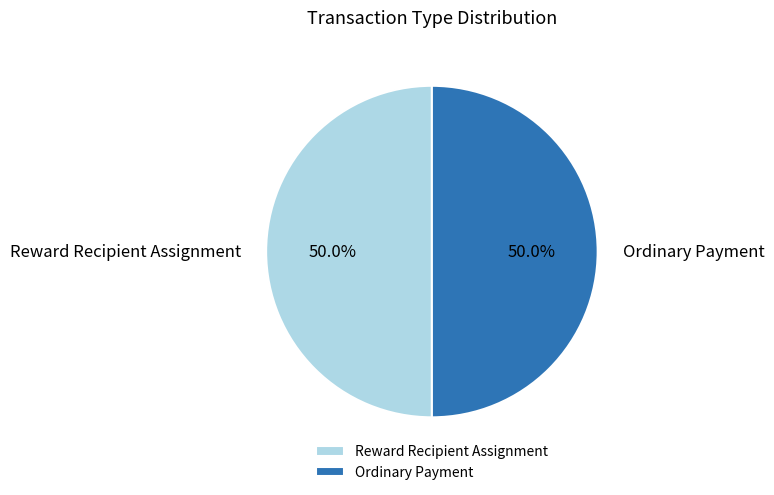

What percentage is NOT represented by Ordinary Payment?

50.0%